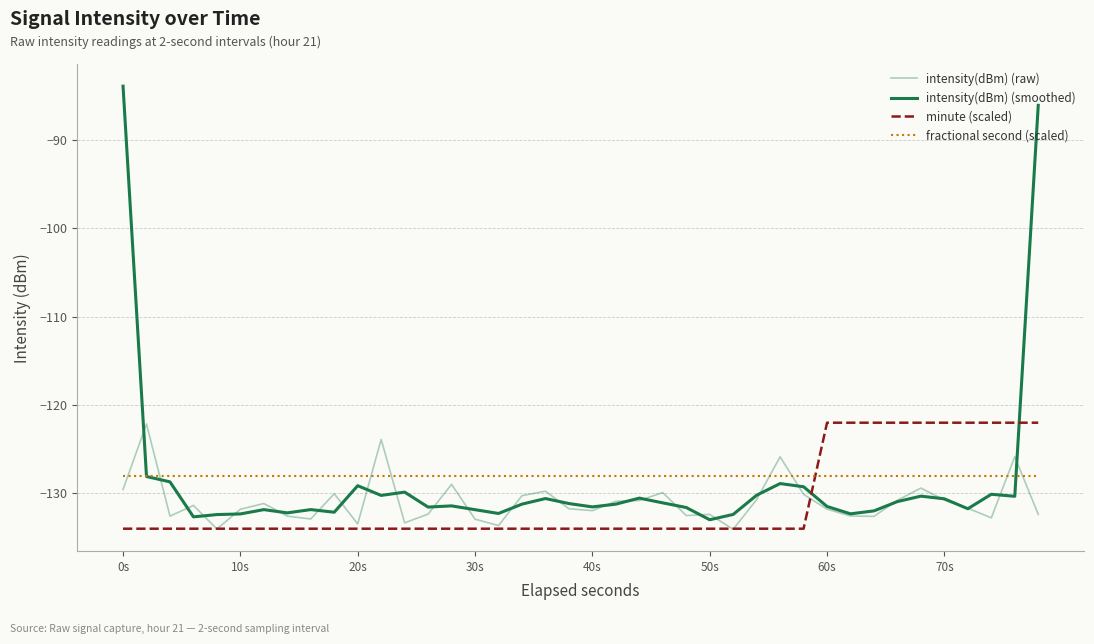

What is the minimum value shown in the chart?

-134.1